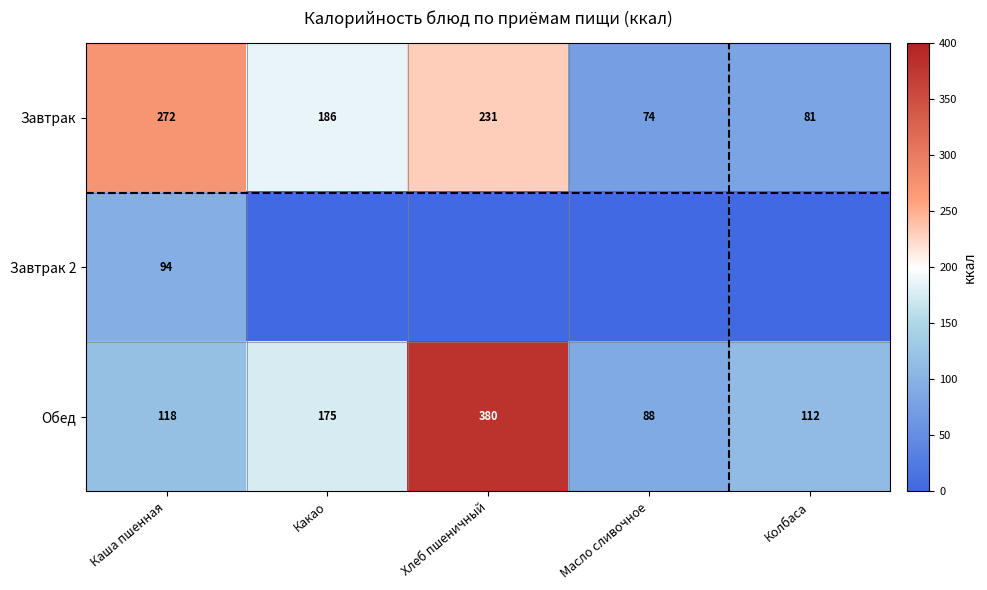

What value does the Обед series have at Масло сливочное, to the nearest 10?

90